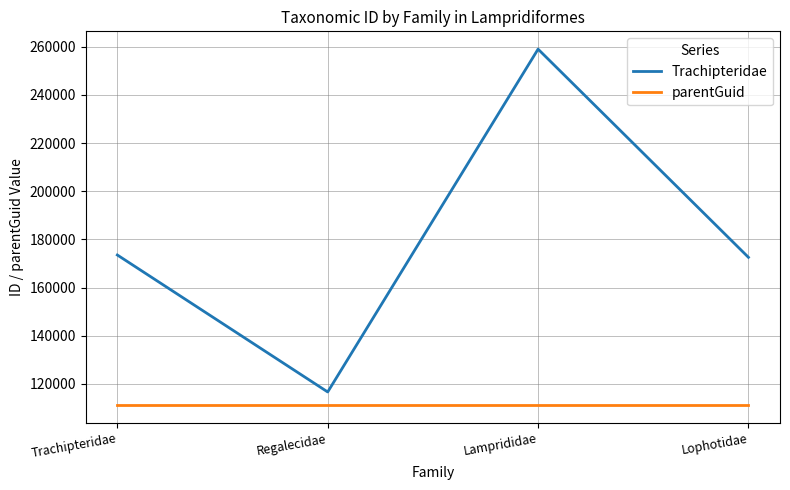

What are all the series names shown in the legend?

Trachipteridae, parentGuid